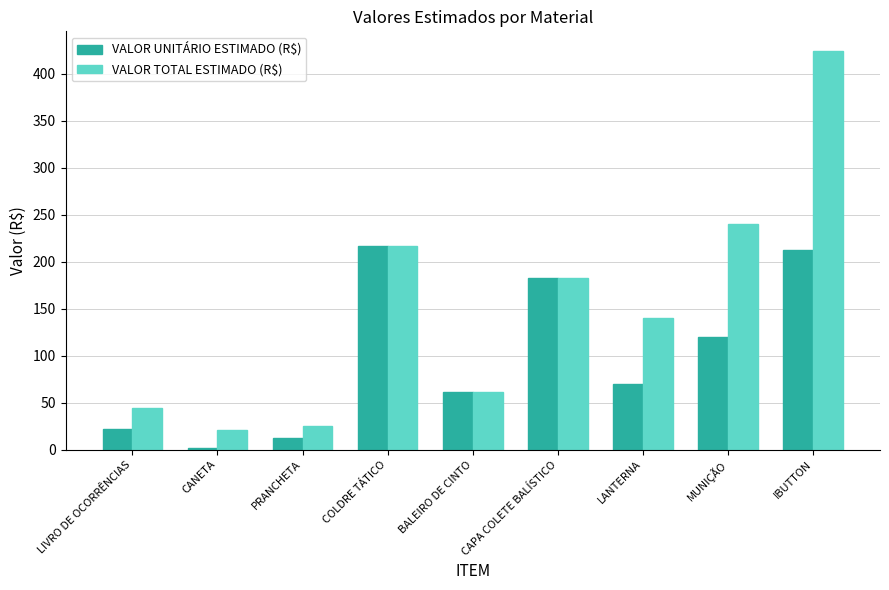

The value of VALOR TOTAL ESTIMADO (R$) at PRANCHETA is 25.6. True or false?

True